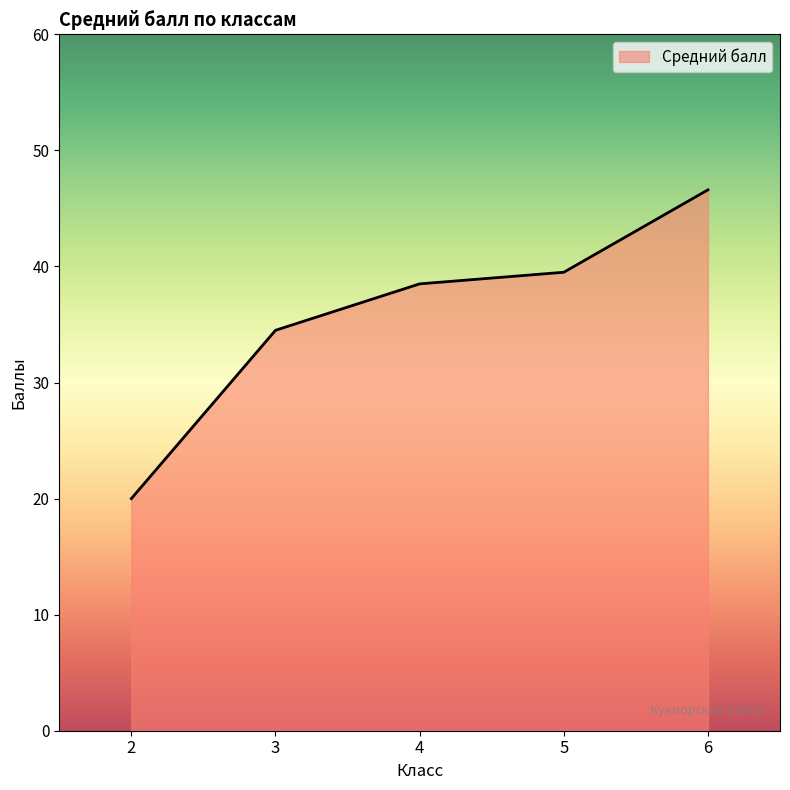

True or false: the data has more than 1 interior local peaks.

False